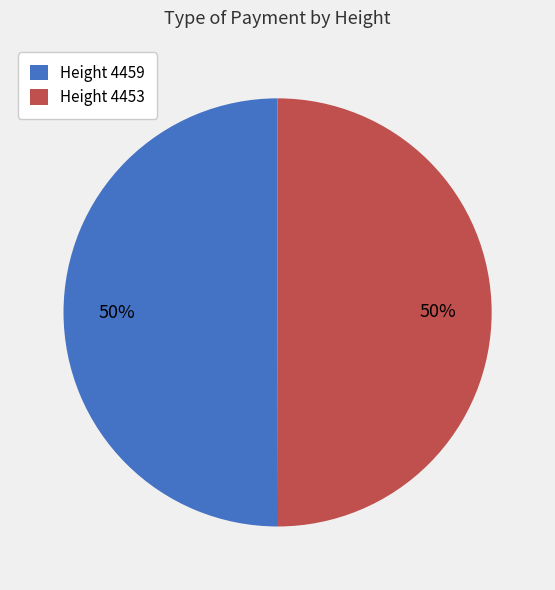

To the nearest percent, what percentage of the pie is Height 4453?

50%